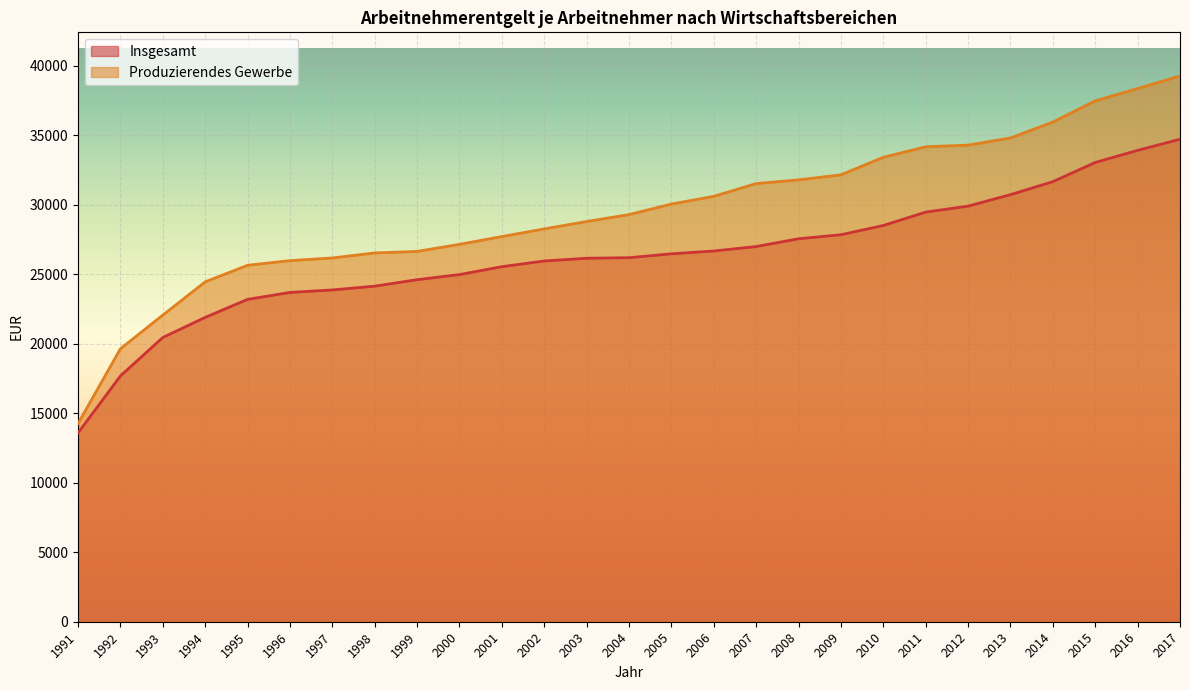

Rank the categories by Insgesamt value from highest to lowest.

2017, 2016, 2015, 2014, 2013, 2012, 2011, 2010, 2009, 2008, 2007, 2006, 2005, 2004, 2003, 2002, 2001, 2000, 1999, 1998, 1997, 1996, 1995, 1994, 1993, 1992, 1991